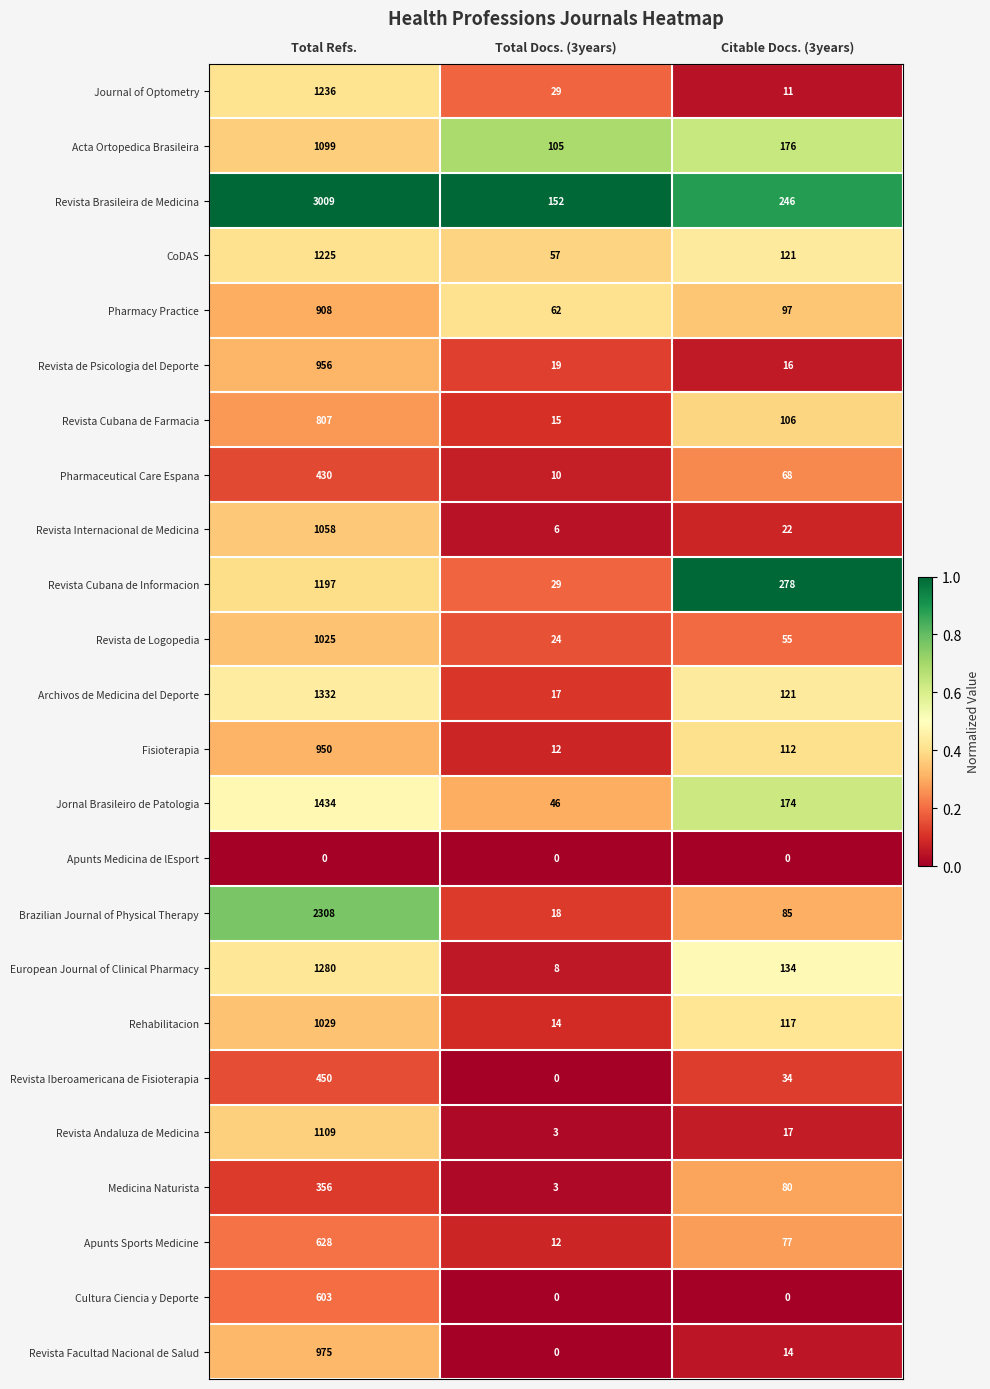

What is the greatest value displayed?

3009